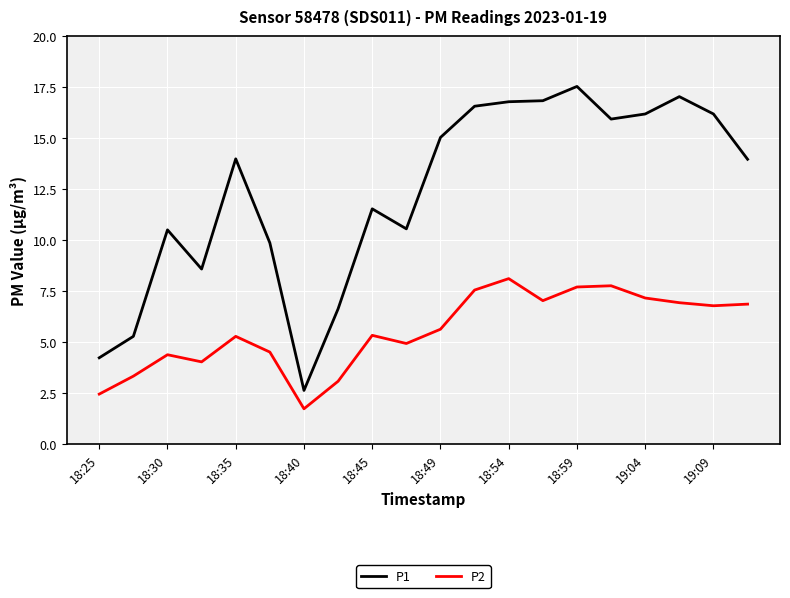

Which series has the widest spread of values?

P1